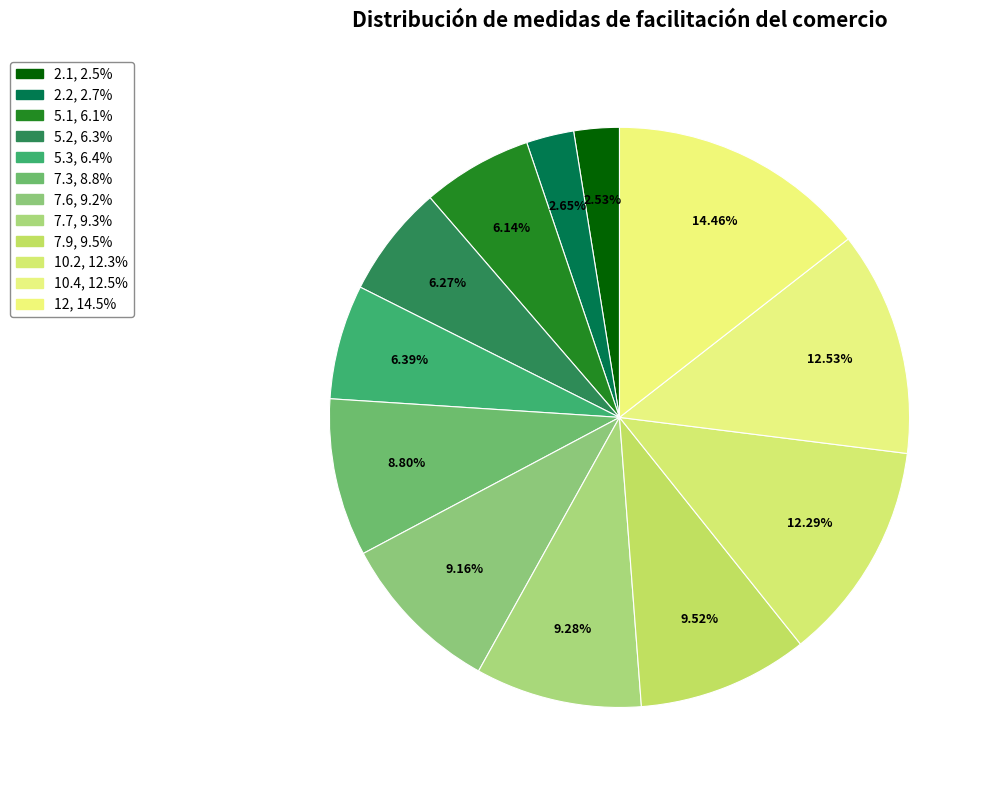

Rank the categories by value from lowest to highest.

2.1, 2.2, 5.1, 5.2, 5.3, 7.3, 7.6, 7.7, 7.9, 10.2, 10.4, 12